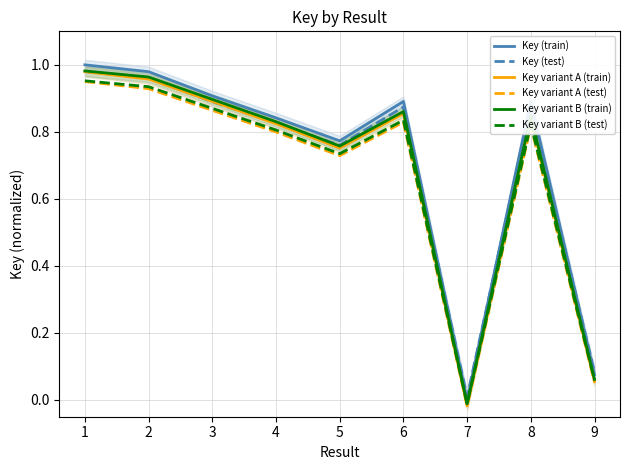

What is the spread (max minus min) of values at 8?

0.1